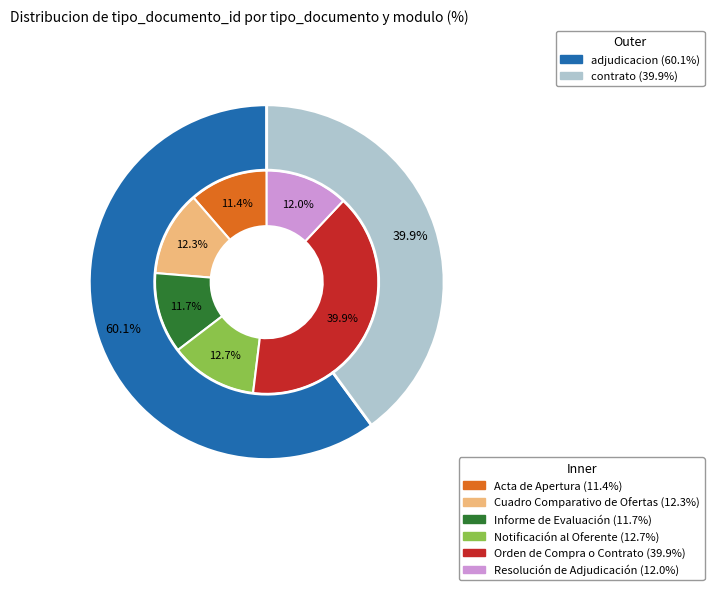

Is it true that Acta de Apertura is 11% of the pie?

True